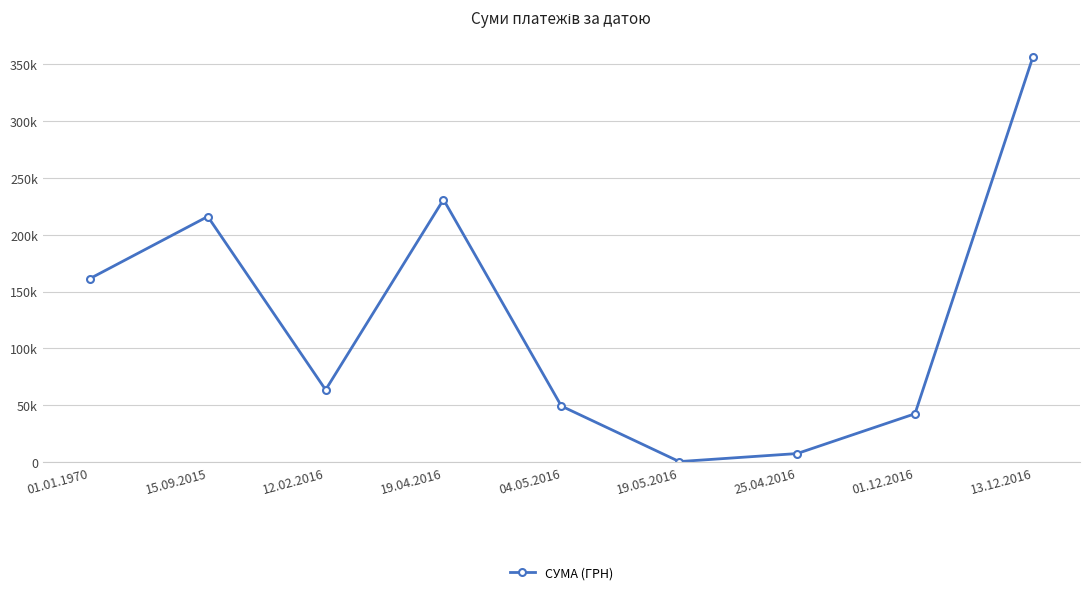

The value at 12.02.2016 is 13297.2. True or false?

False